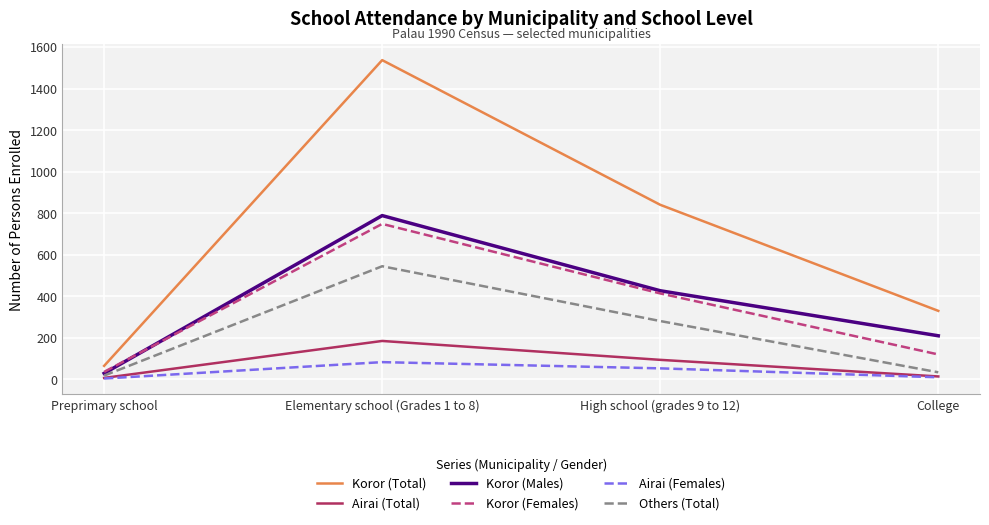

What is the minimum value for Koror (Females)?

36